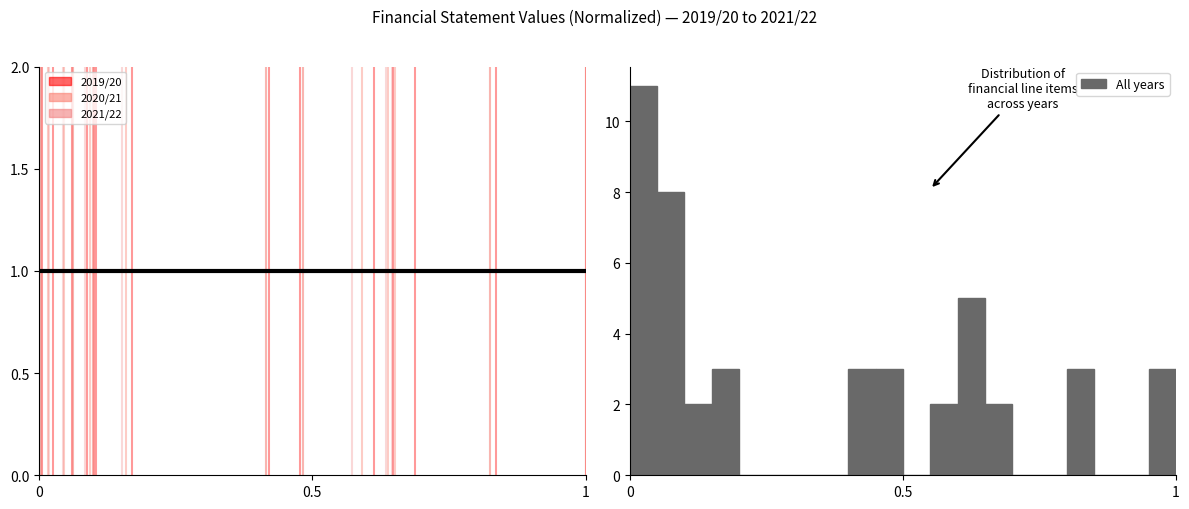

Around what value on the x-axis is the tallest bar? Give the approximate position of its centre, as read against the axis.

0.05